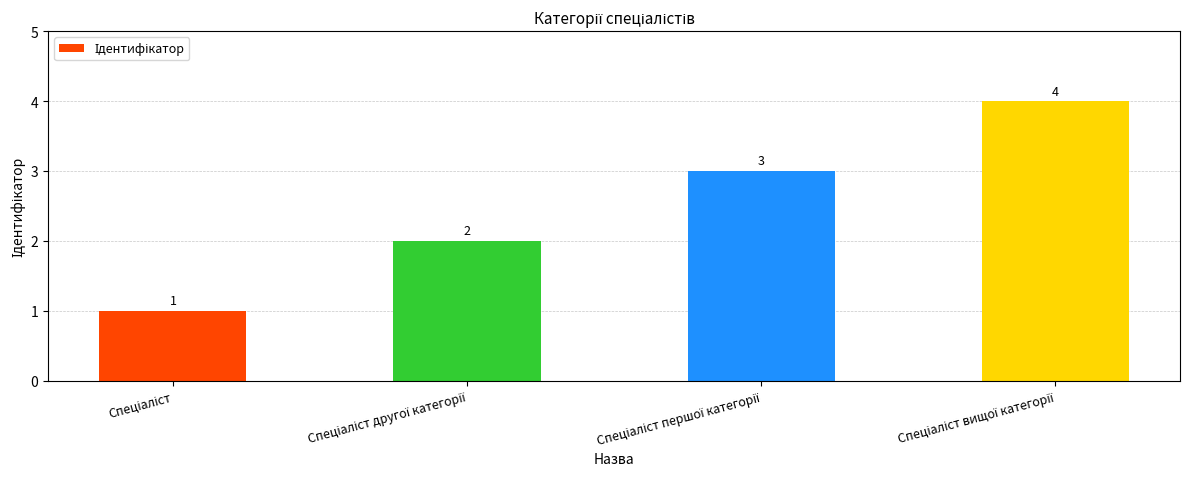

What is the difference between the maximum and minimum values?

3